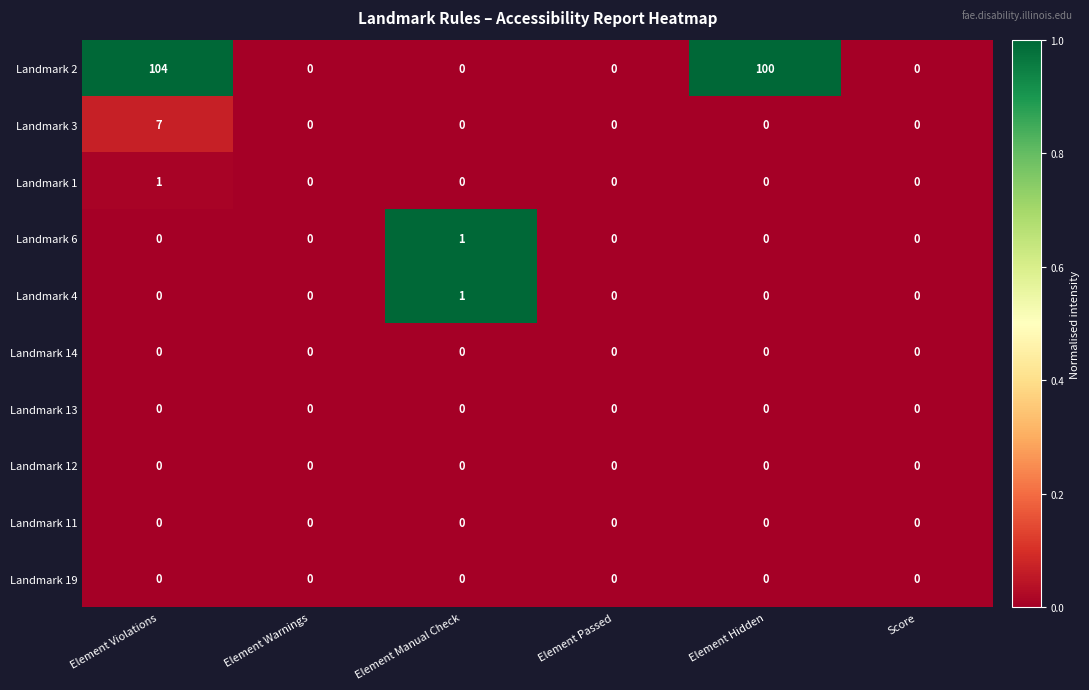

Which series has the largest total across all categories?

Landmark 2